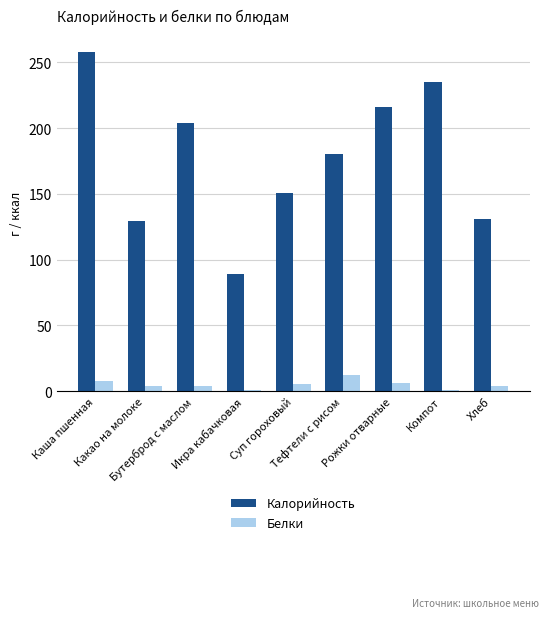

What is the greatest value displayed?

257.9